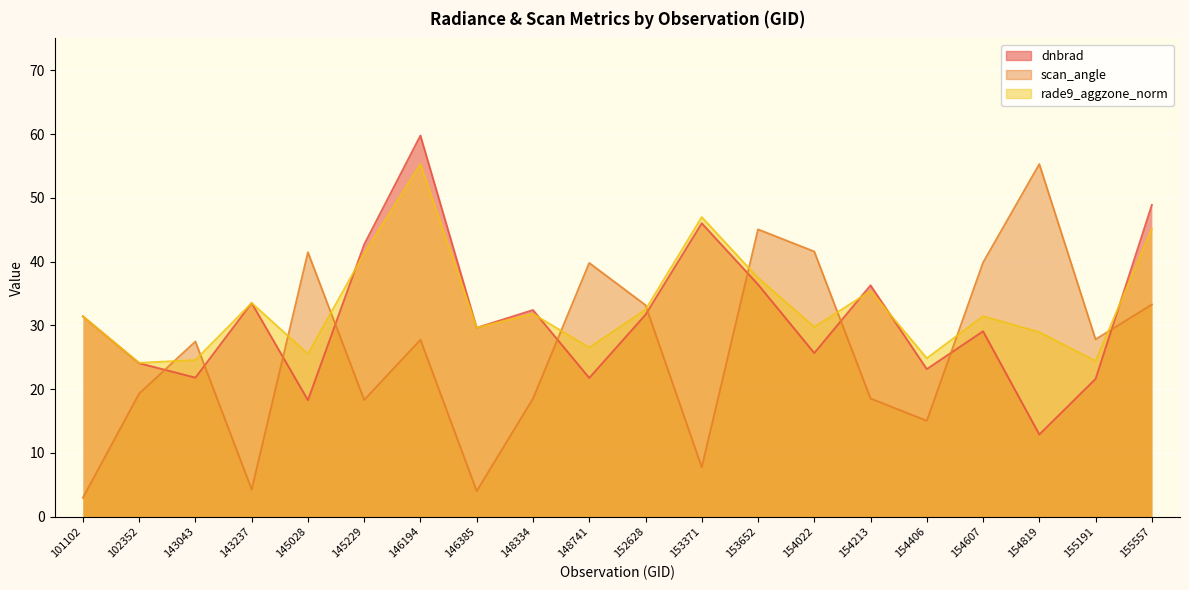

Between 154213 and 155191, which series saw the biggest shift?

dnbrad